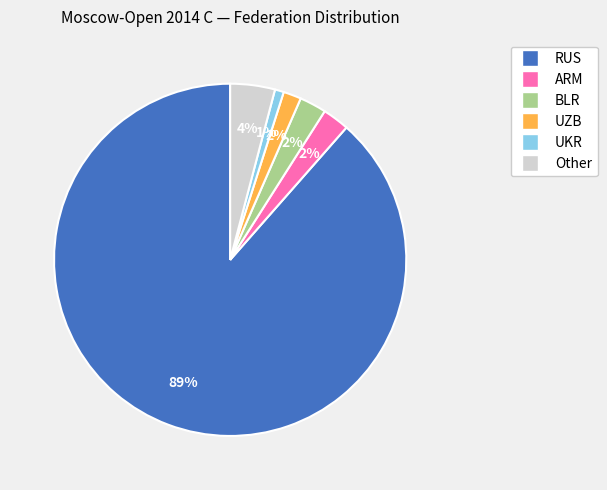

Which slice is the smallest?

UKR